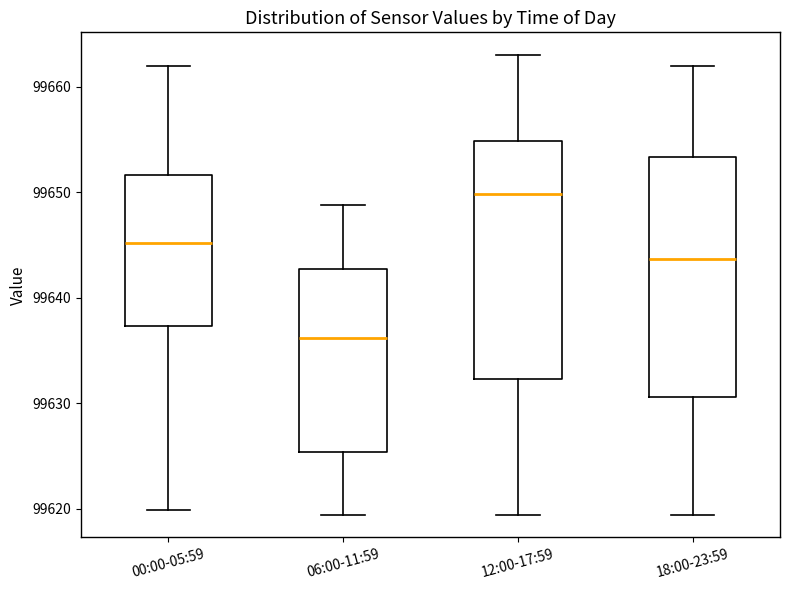

Reading left to right, transcribe this box plot: for each box, give where its median line is, the range the box spans, and where its two whiskers end, as read against the y-axis. The values are not printed on the chart, so give them approximately, as read against the axis.

00:00-05:59: median 99645, box 99637 to 99652, whiskers 99620 to 99662
06:00-11:59: median 99636, box 99625 to 99643, whiskers 99619 to 99649
12:00-17:59: median 99650, box 99632 to 99655, whiskers 99619 to 99663
18:00-23:59: median 99644, box 99631 to 99653, whiskers 99619 to 99662